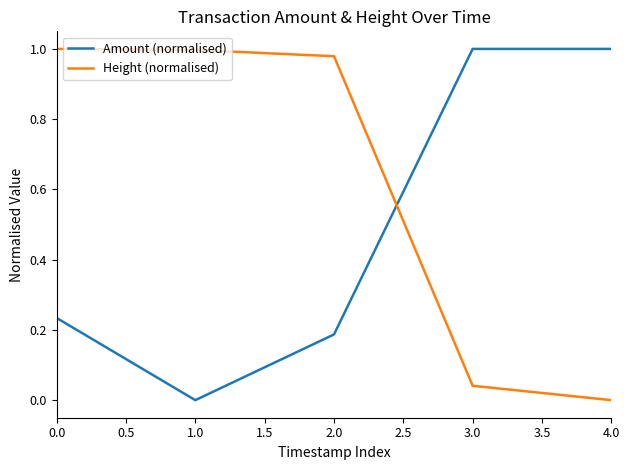

The value of Height (normalised) at 2.0 is 1.3. True or false?

False